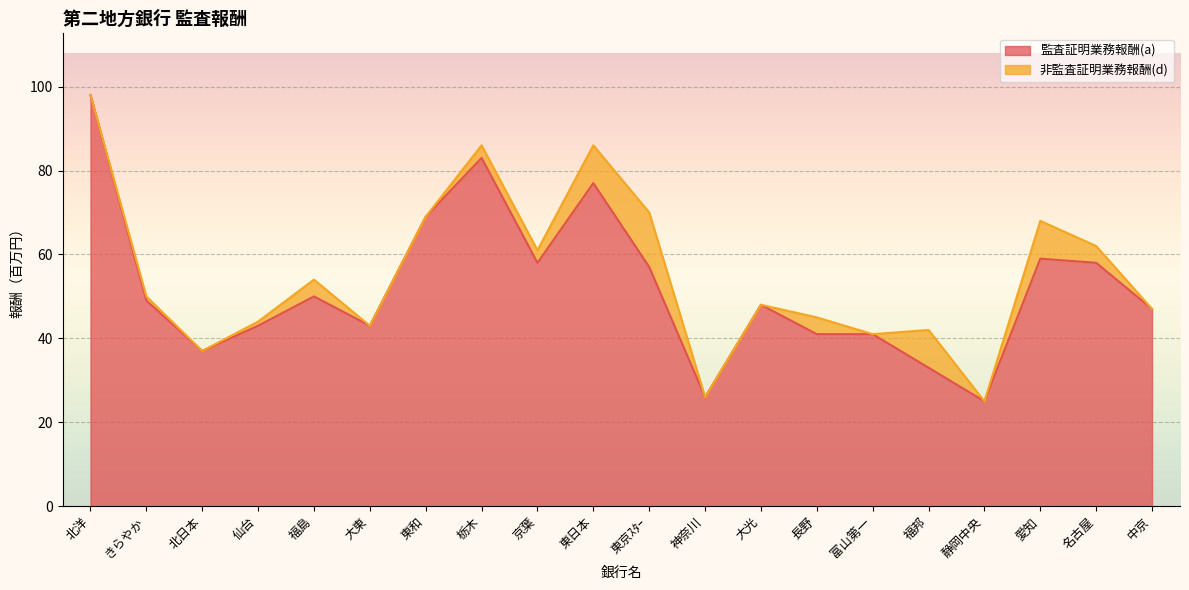

At which category does the data reach its first local valley?

北日本